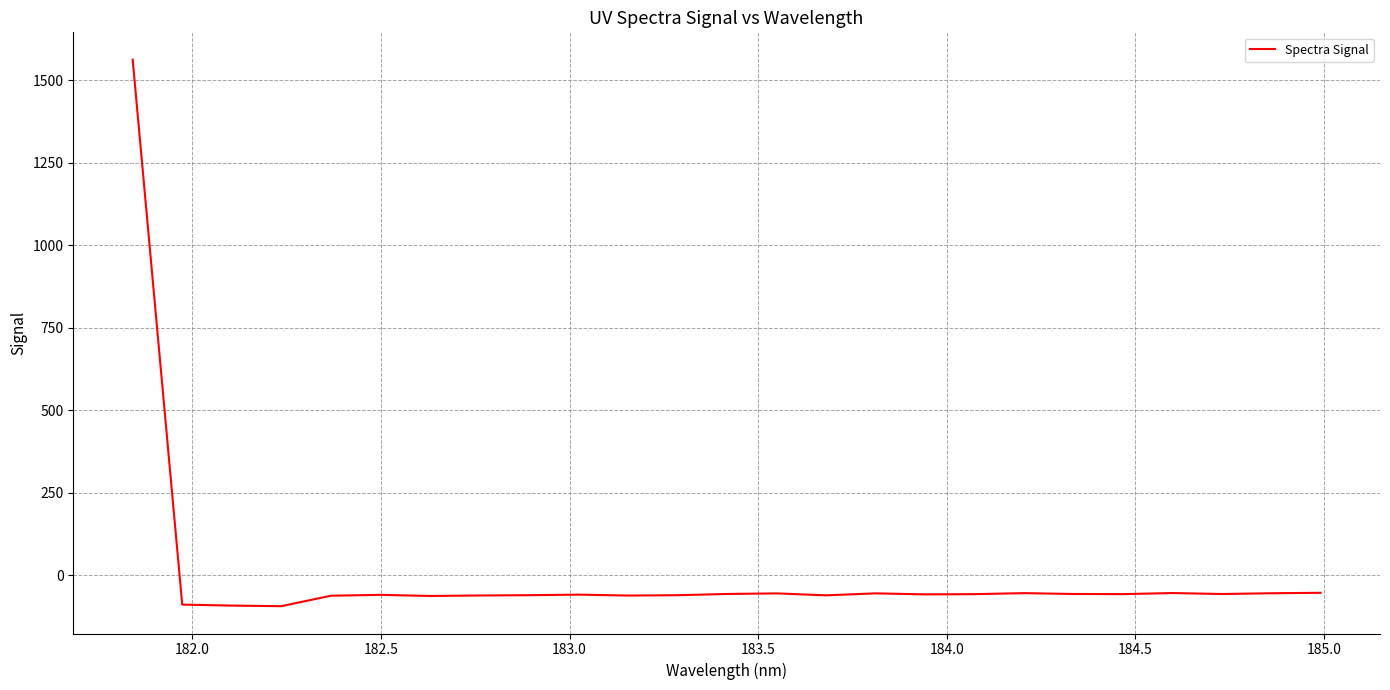

What is the difference between the maximum and minimum values?

1656.0